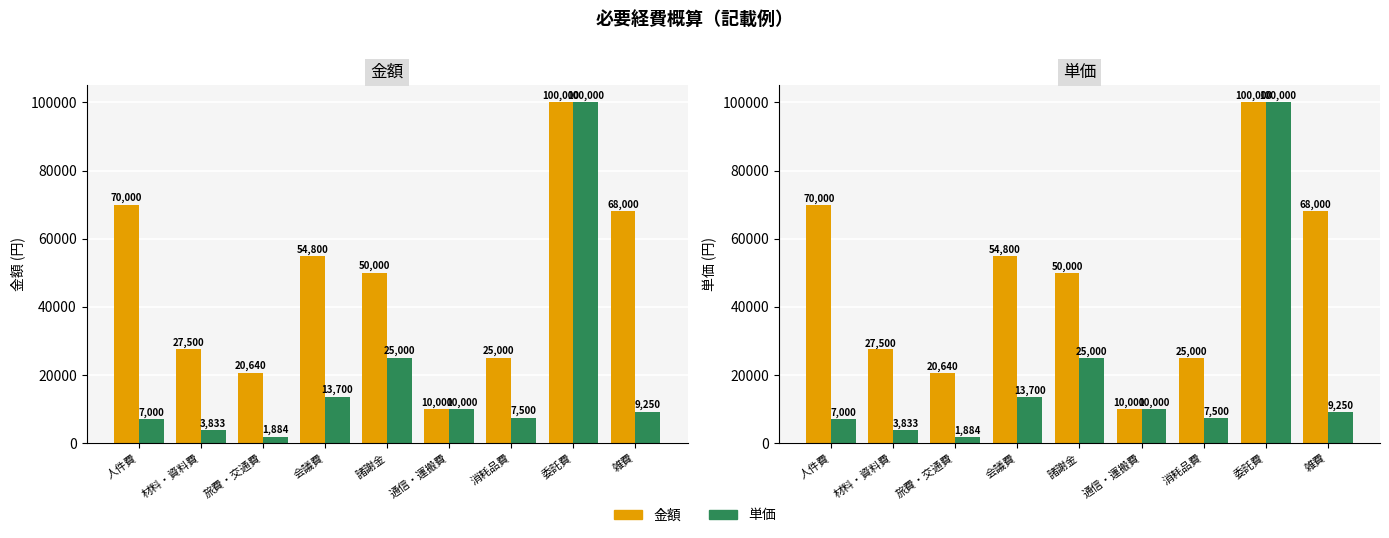

Is the value of 金額 at 会議費 greater than the value of 単価 at 通信・運搬費?

Yes